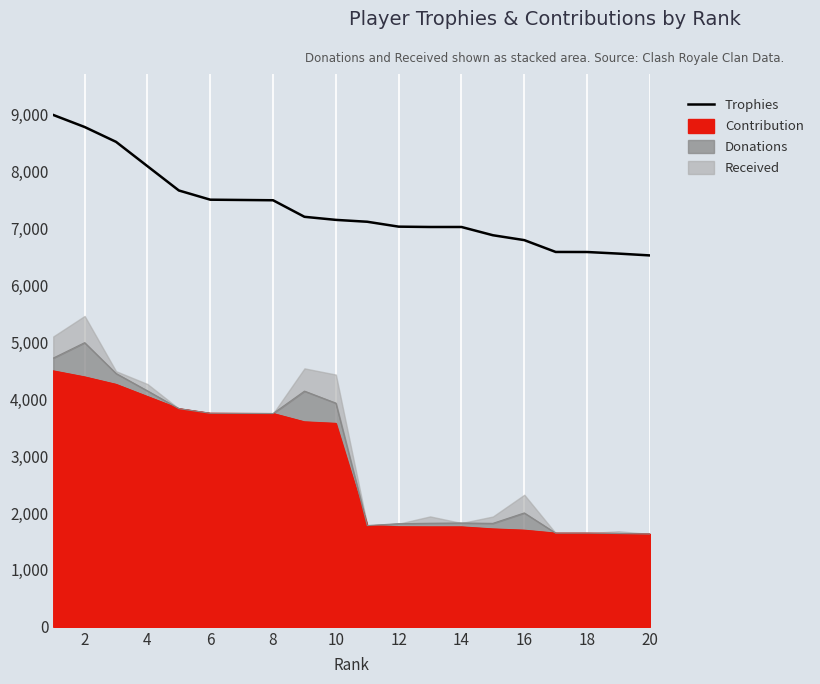

What is the sum of all values?

147140